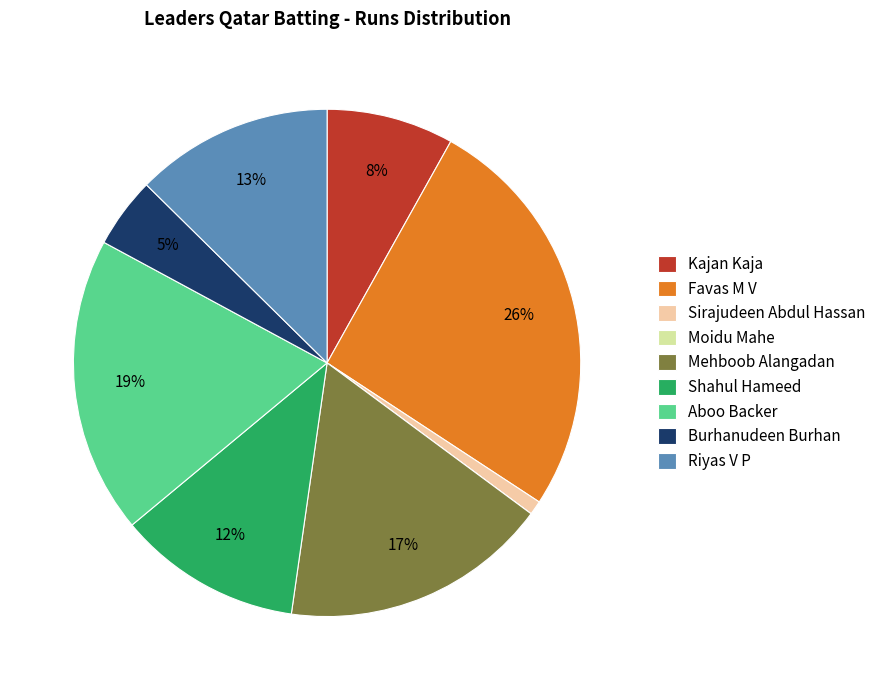

Is the sum of Sirajudeen Abdul Hassan and Kajan Kaja greater than half?

No